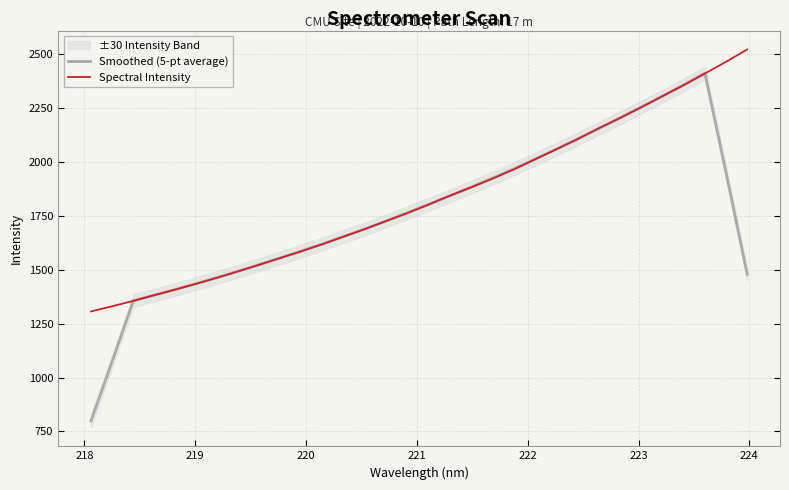

How many lines are shown in the chart?

2